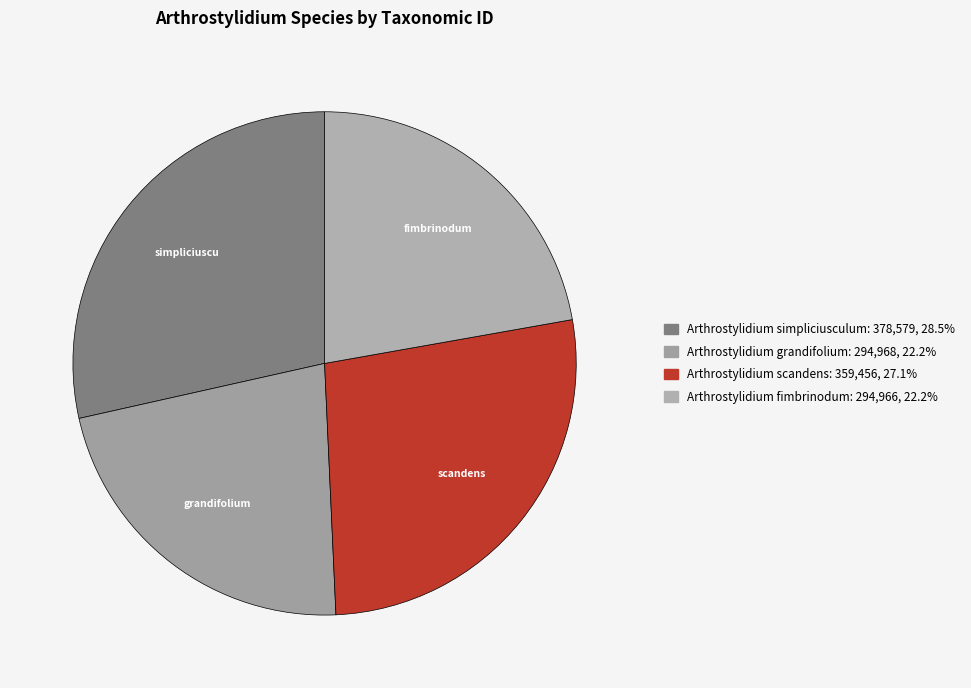

True or false: Arthrostylidium scandens accounts for 27% of the total.

True